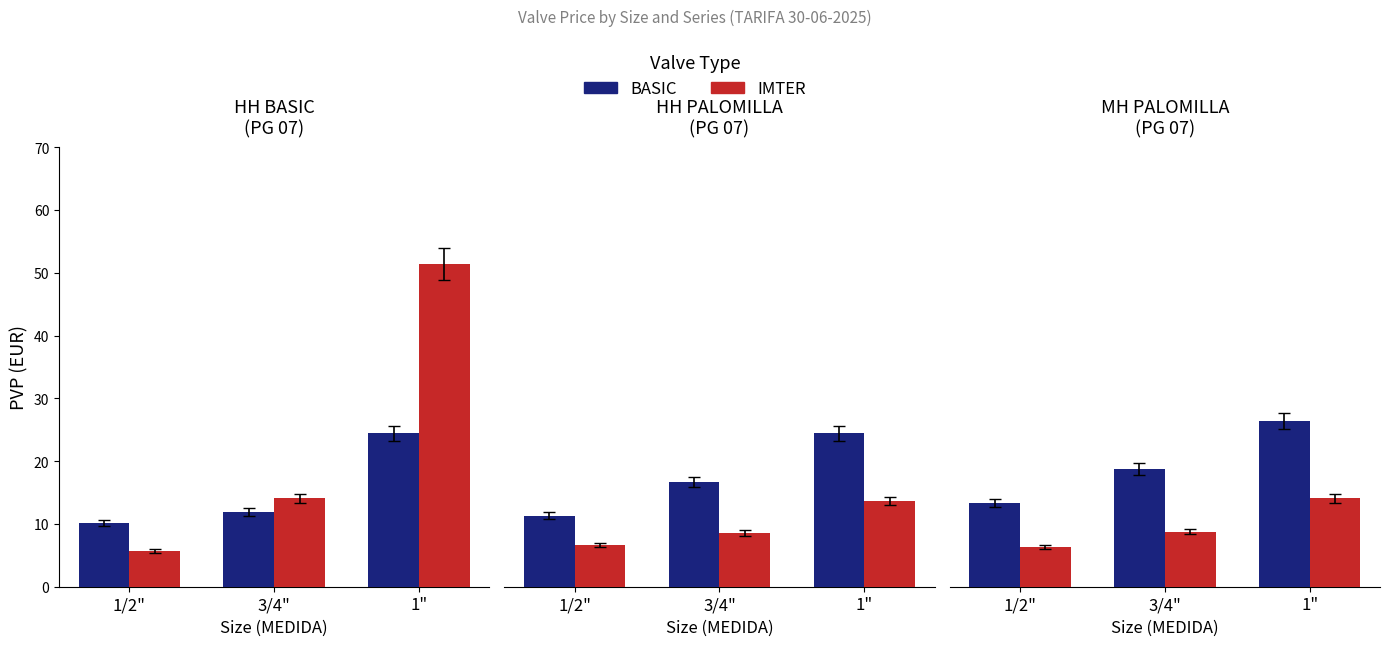

Which series has the largest total across all categories?

BASIC